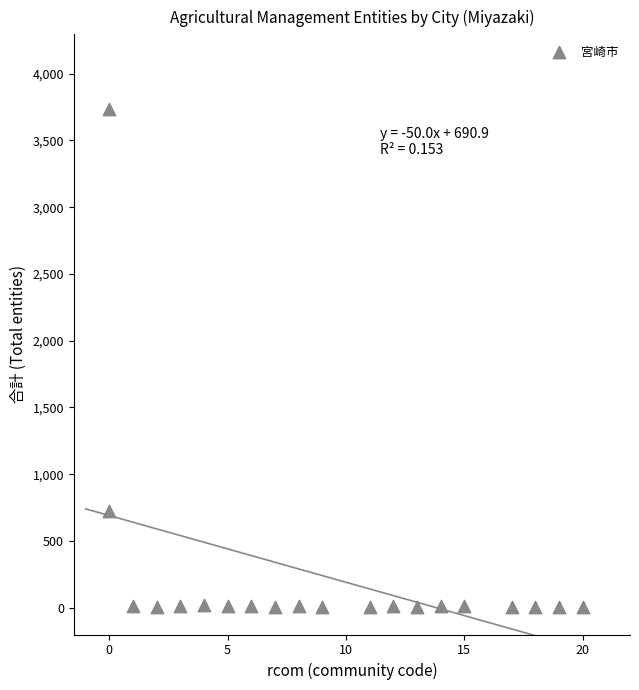

What Y value in the scatter plot is closest to 1868?

725